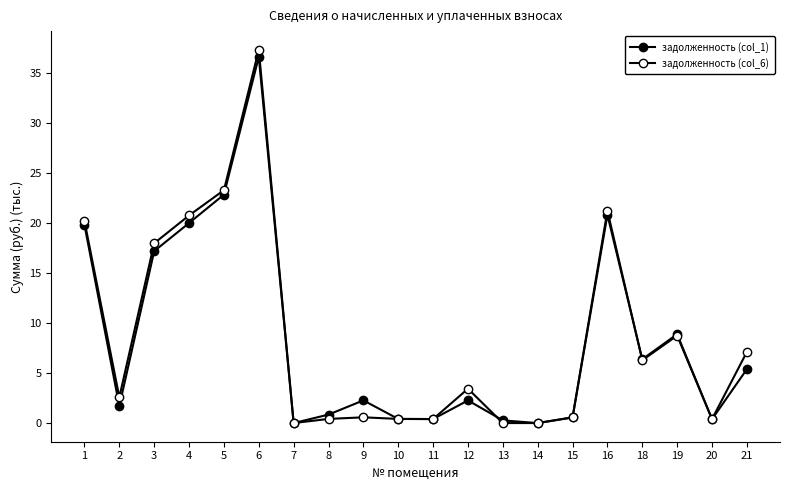

Count the number of data series in this chart.

2